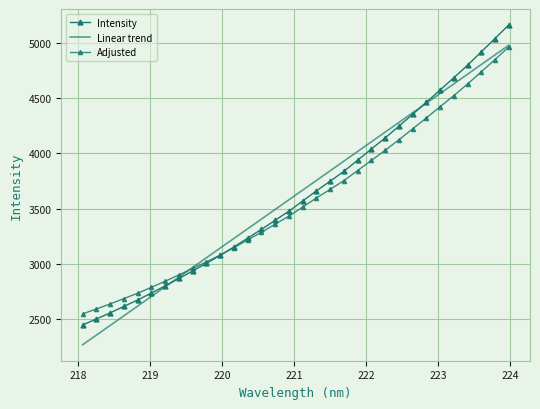

Reading left to right, extract all data points from this chart.

Intensity: 2447.6	2502.0	2556.9	2615.5	2673.7	2736.6	2801.4	2868.4	2936.5	3005.5	3077.5	3153.6	3233.6	3312.8	3395.5	3477.8	3569.6	3661.3	3749.0	3838.1	3939.1	4040.3	4140.7	4246.2	4354.6	4463.2	4574.4	4684.9	4799.1	4919.5	5040.4	5163.1
Linear trend: 2268.0	2355.6	2443.2	2530.7	2618.3	2705.9	2793.4	2880.9	2968.4	3056.0	3143.5	3231.0	3318.5	3406.0	3493.4	3580.9	3668.4	3755.8	3843.3	3930.7	4018.2	4105.6	4193.0	4280.4	4367.8	4455.2	4542.6	4630.0	4717.4	4804.7	4892.1	4979.4
Adjusted: 2547.6	2592.3	2637.5	2686.4	2735.0	2788.2	2843.4	2900.7	2959.1	3018.4	3080.7	3147.1	3217.5	3287.0	3360.0	3432.6	3514.7	3596.8	3674.9	3754.3	3845.5	3937.0	4027.8	4123.6	4222.4	4321.3	4422.7	4523.6	4628.2	4738.8	4850.1	4963.1